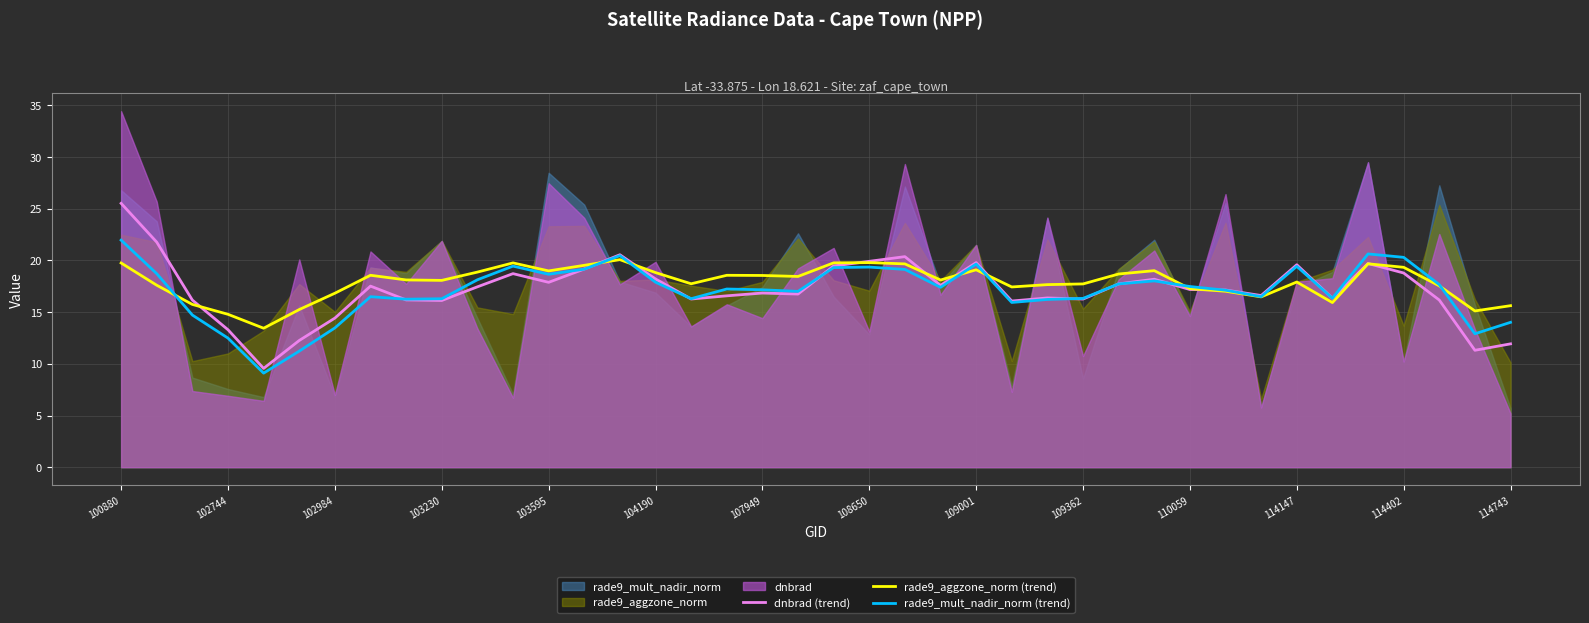

True or false: dnbrad (trend) has more than 2 points higher than both neighbors.

True